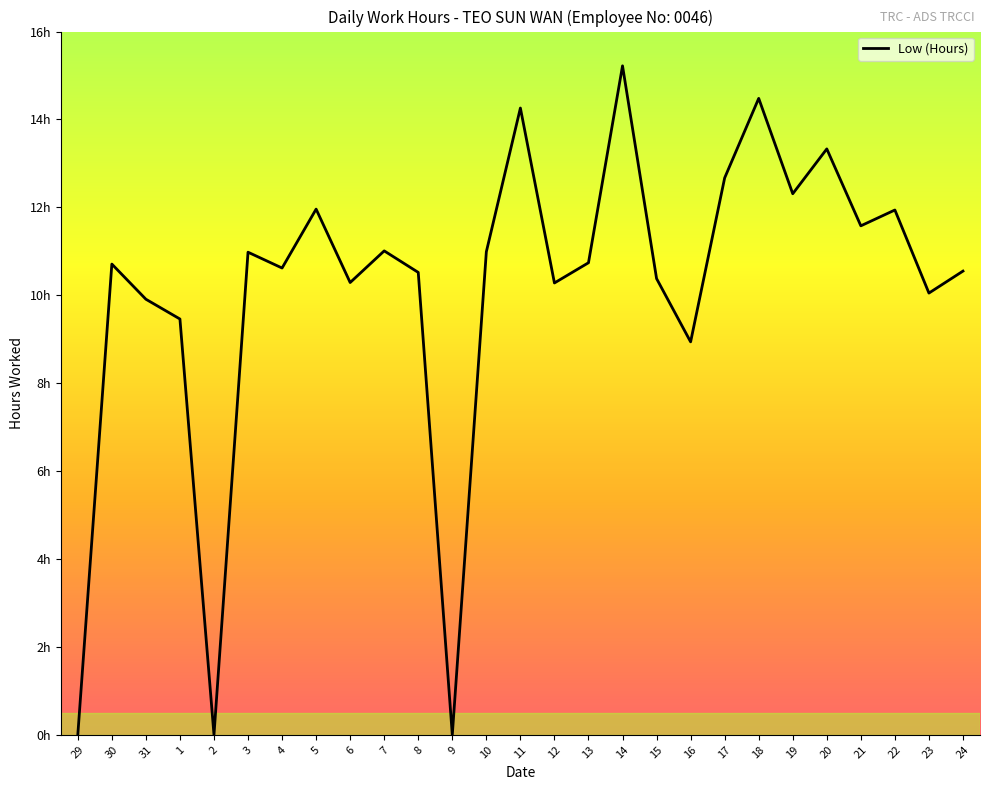

The value at 16 is 1.9. True or false?

False